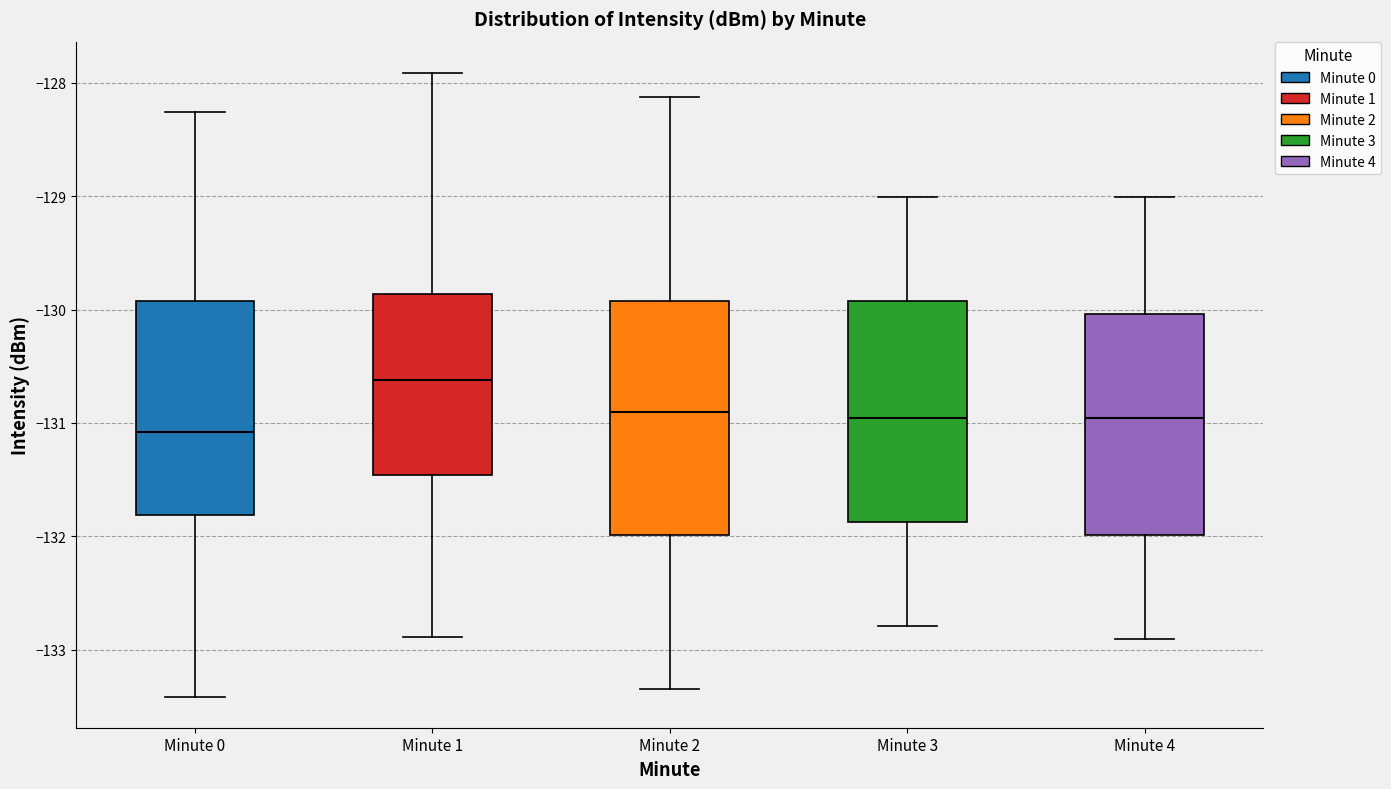

Comparing the boxes themselves (not the whiskers), which one is the tallest?

Minute 2